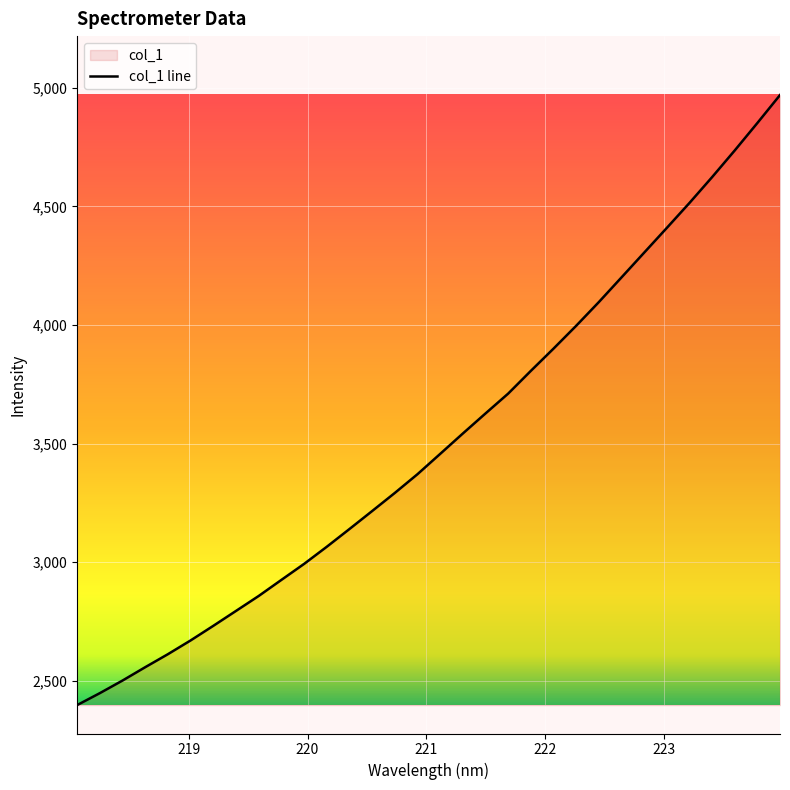

How many lines are shown in the chart?

1